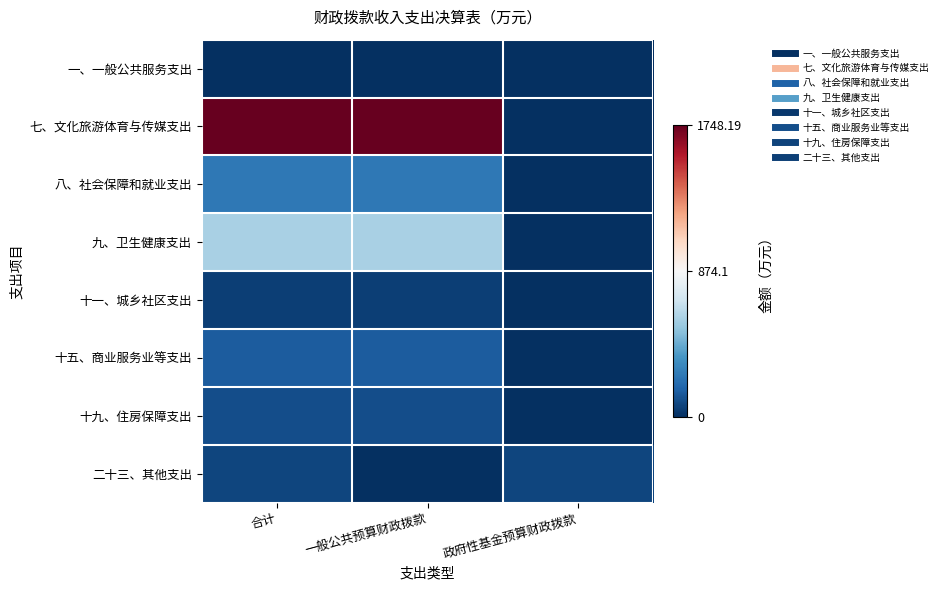

What is the total value across all series at 一般公共预算财政拨款?

2879.9